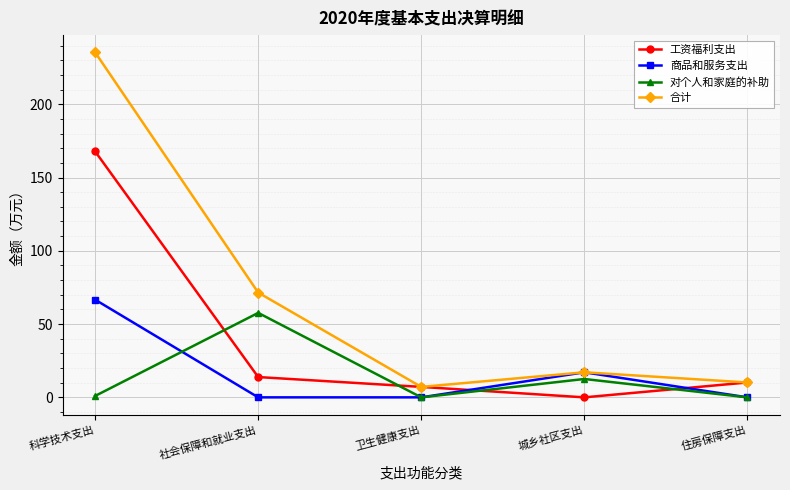

At which category is the sum across all series the highest?

科学技术支出